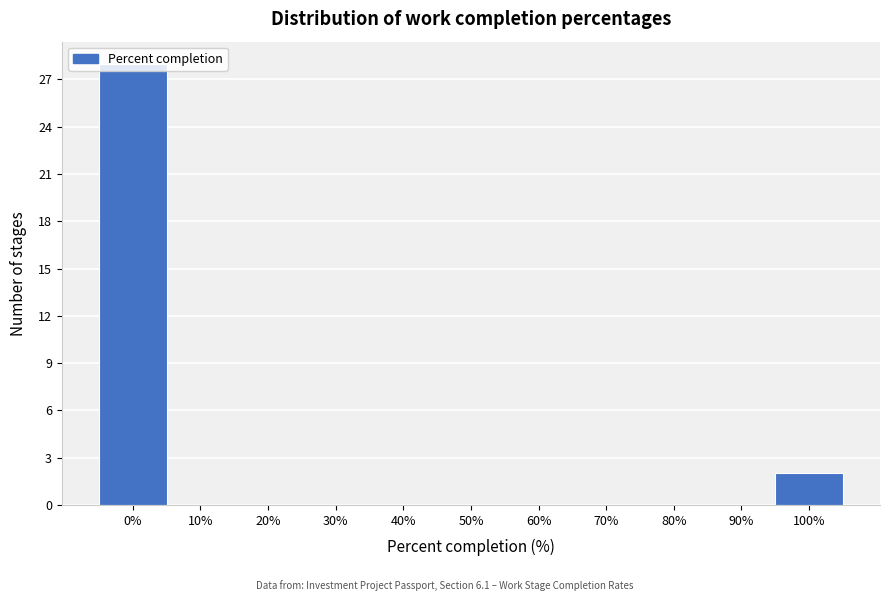

The chart shows a value of 12 at 40%. True or false?

False